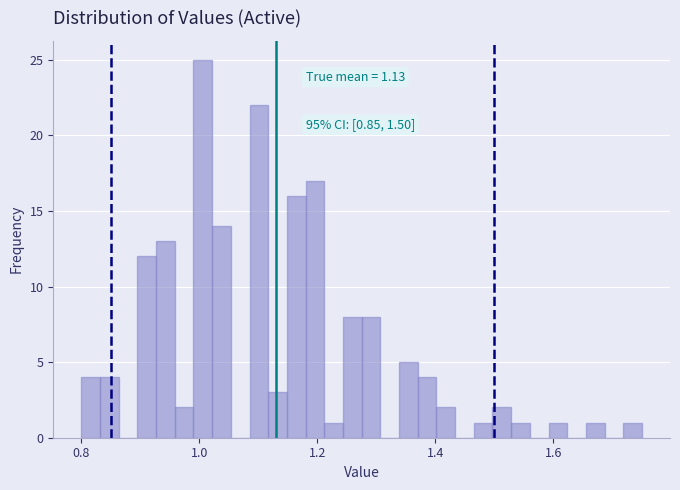

Around what value on the x-axis is the tallest bar? Give the approximate position of its centre, as read against the axis.

1.00